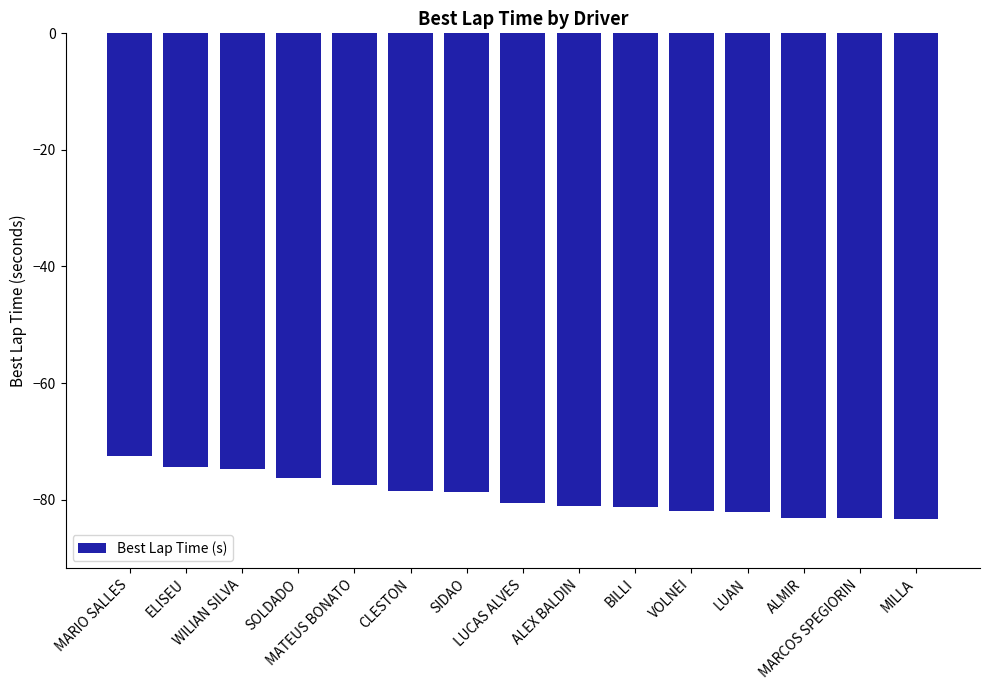

What is the greatest value displayed?

-72.6